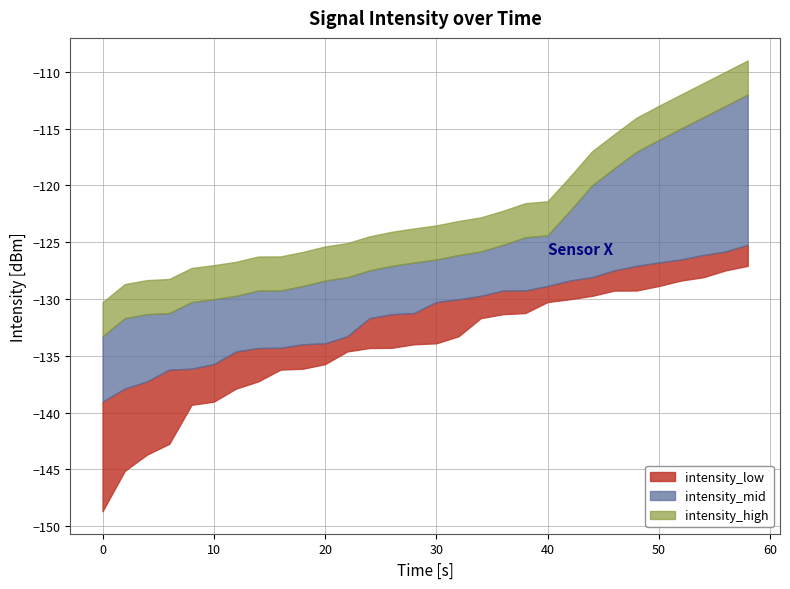

True or false: intensity_low and intensity_mid intersect in this chart.

False